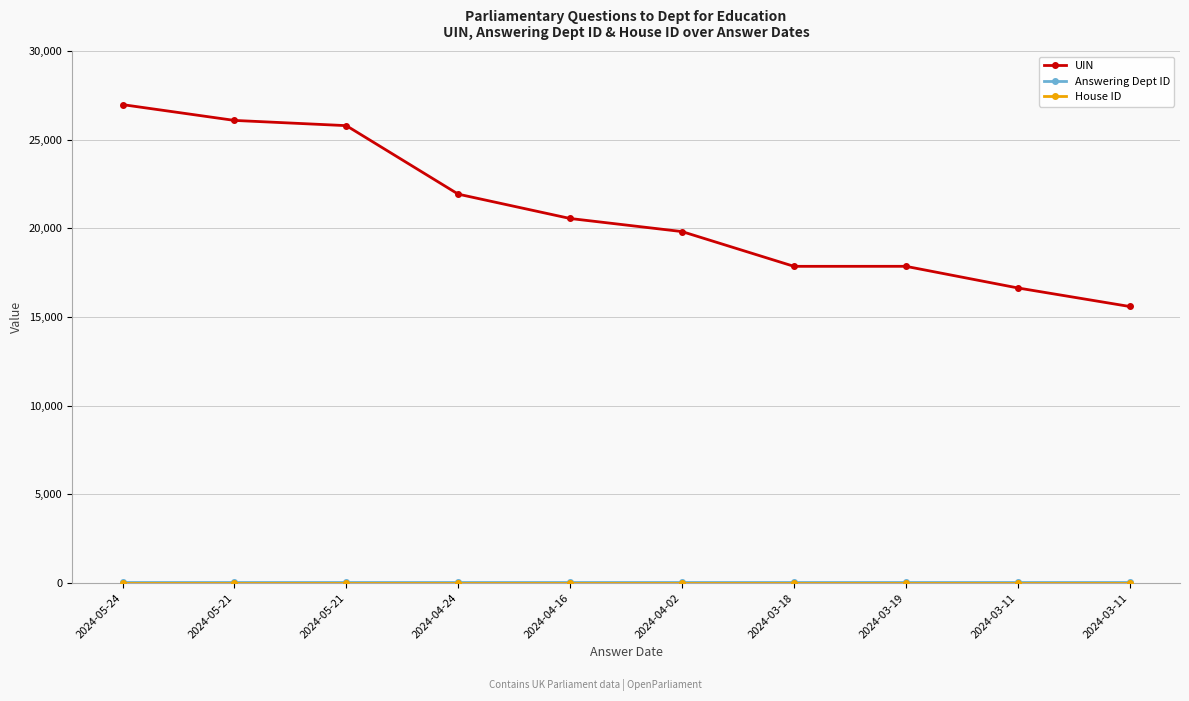

Reading left to right, transcribe all the data shown in this chart.

UIN: 26981	26090	25795	21931	20558	19820	17860	17861	16642	15595
Answering Dept ID: 60	60	60	60	60	60	60	60	60	60
House ID: 1	1	1	1	1	1	1	1	1	1